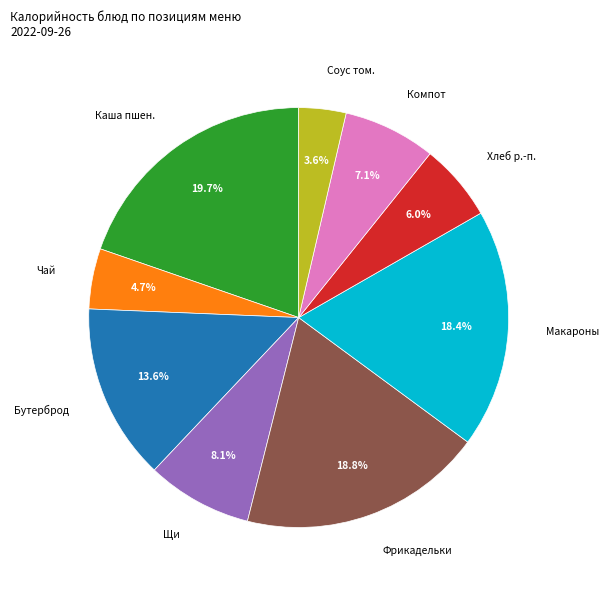

Does Каша пшен. account for over 50% of the chart?

No